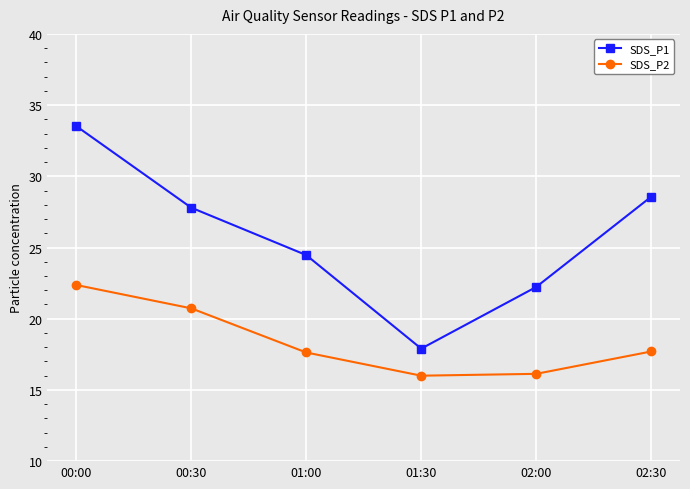

What is the maximum value for SDS_P1?

33.5